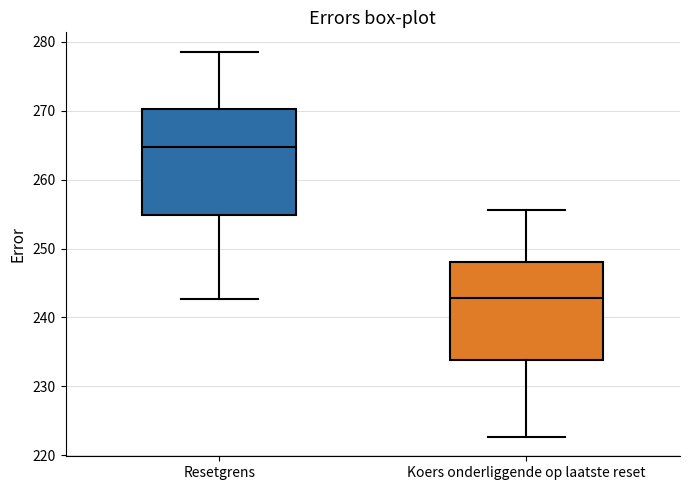

Which box has the highest median line?

Resetgrens